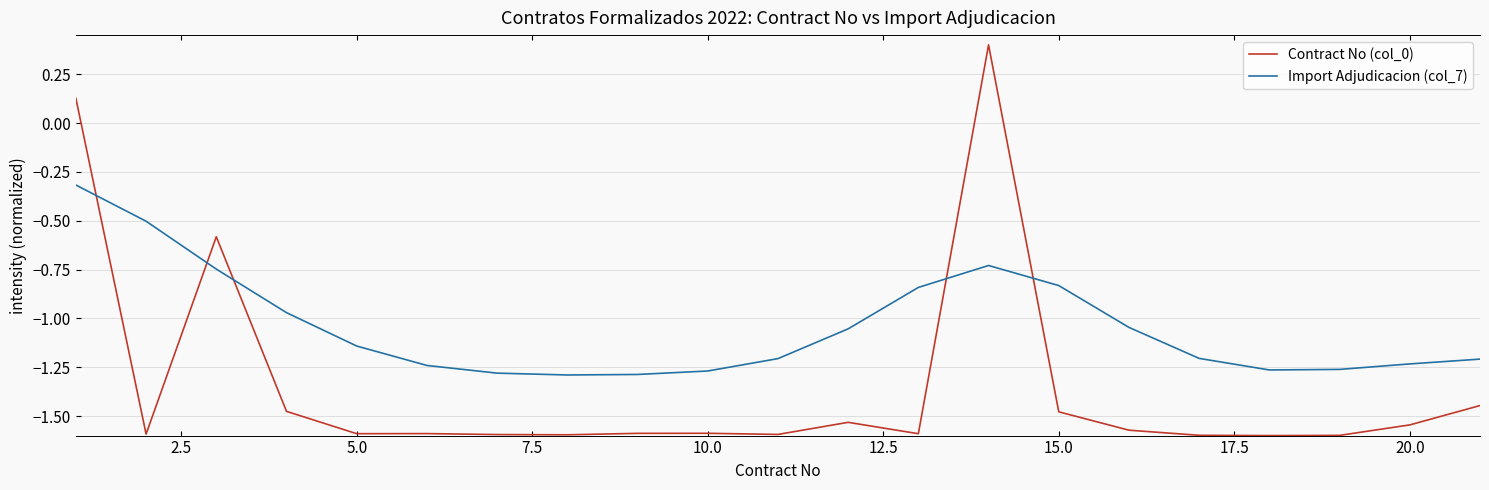

Rank the series by their average value, from highest to lowest.

Import Adjudicacion (col_7), Contract No (col_0)